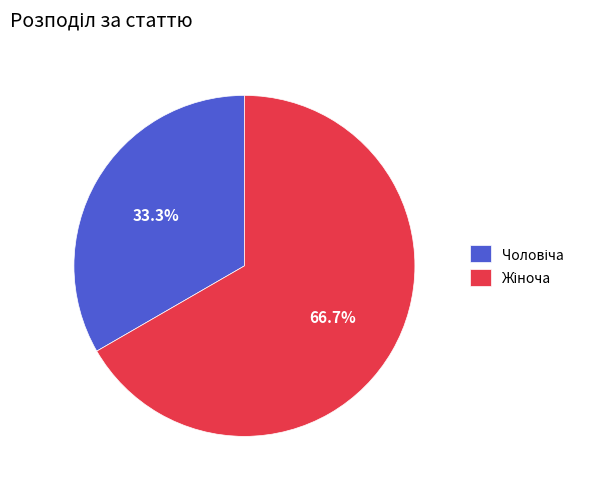

Is there a majority slice in this chart?

Yes